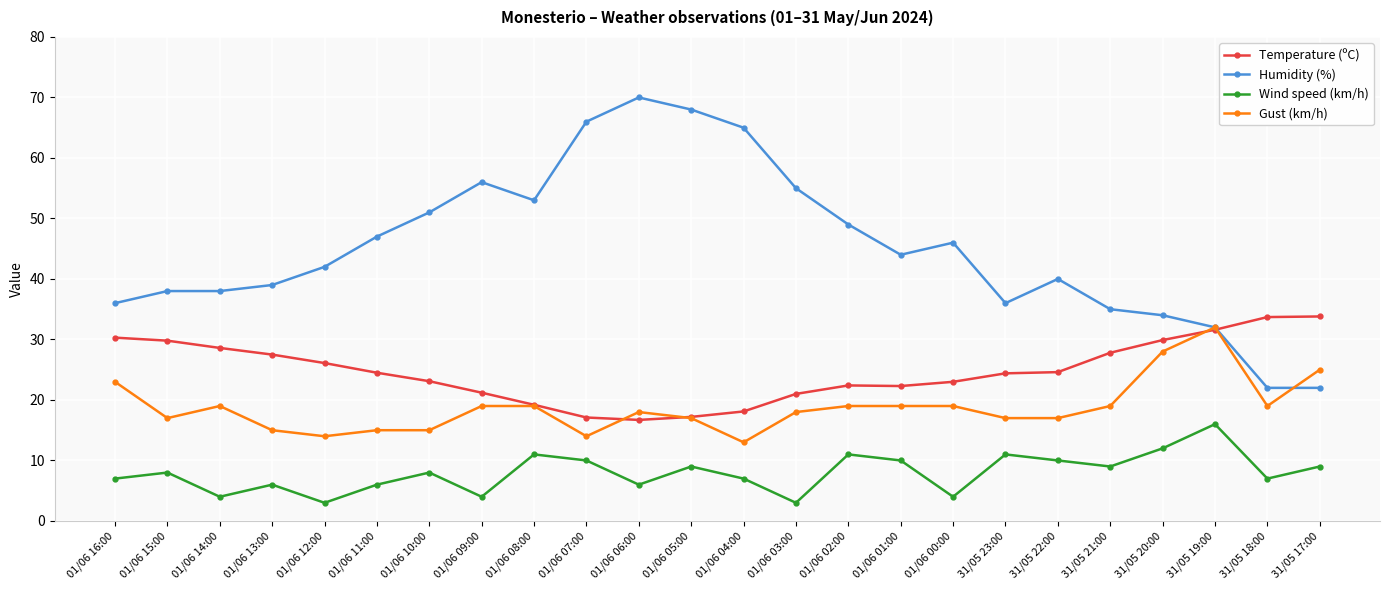

True or false: Humidity (%) and Wind speed (km/h) intersect in this chart.

False